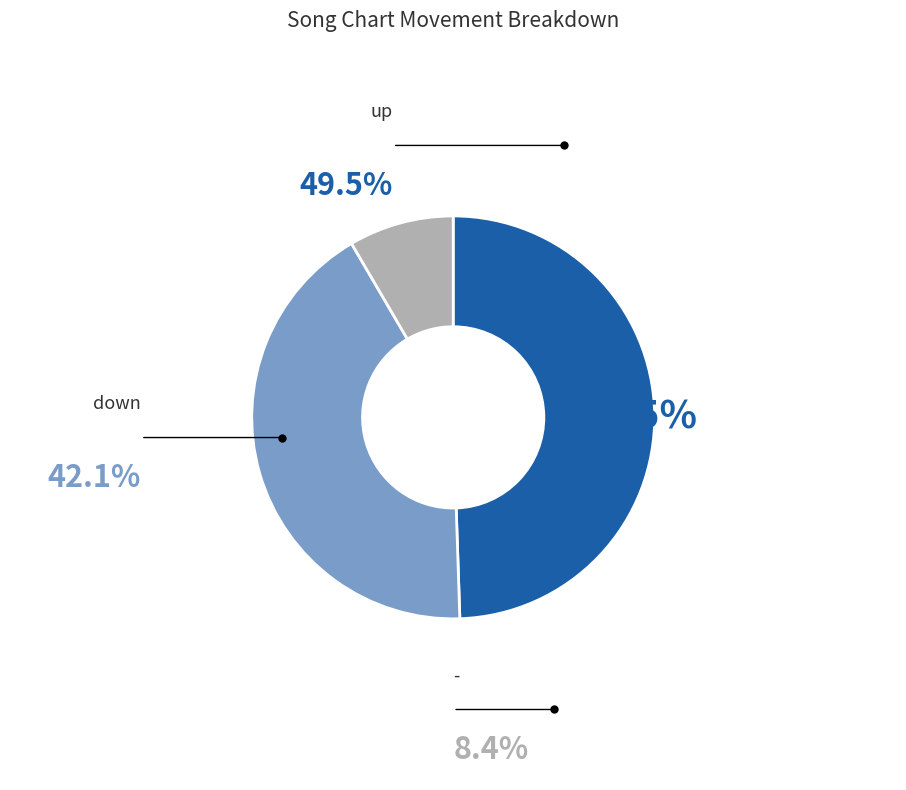

To the nearest percent, what is the average slice percentage?

33%